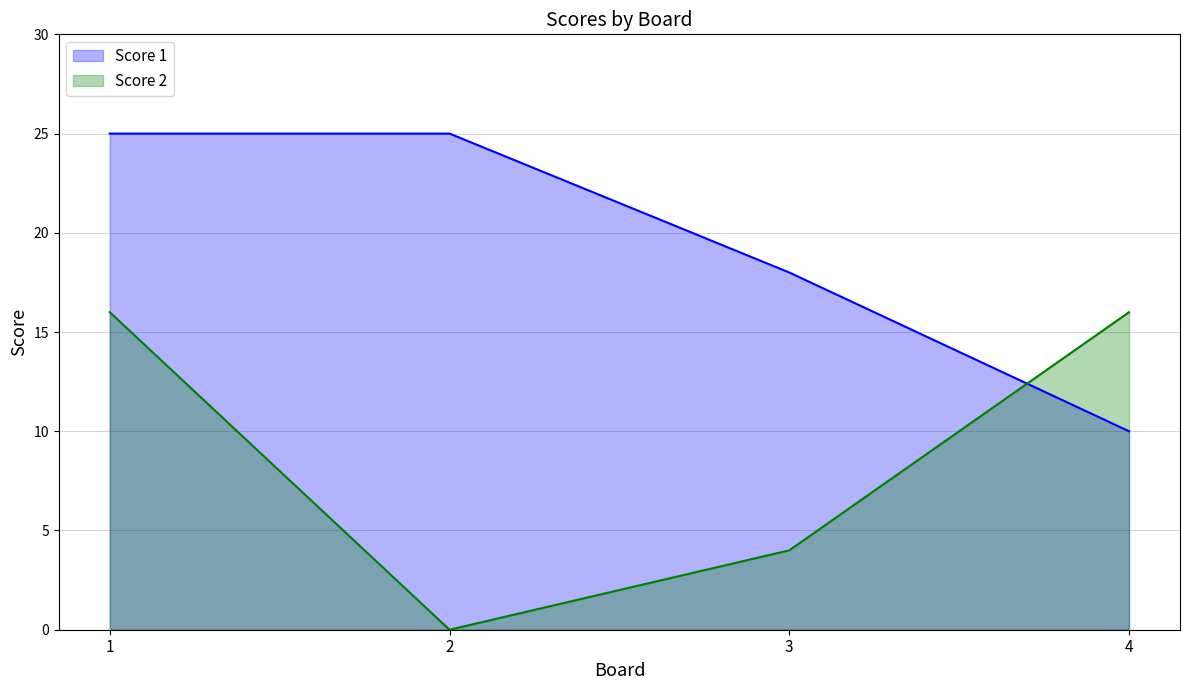

Between 3 and 2, which is larger?

2